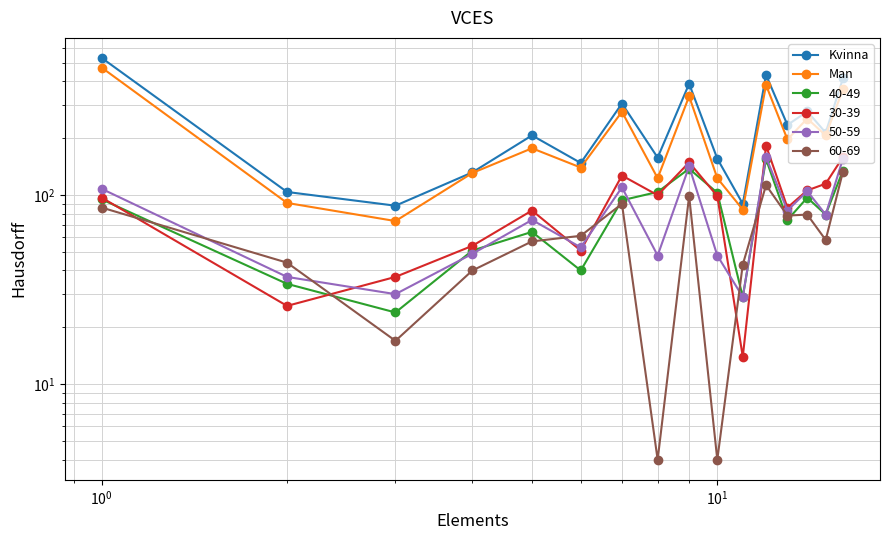

Which series has the largest total across all categories?

Kvinna